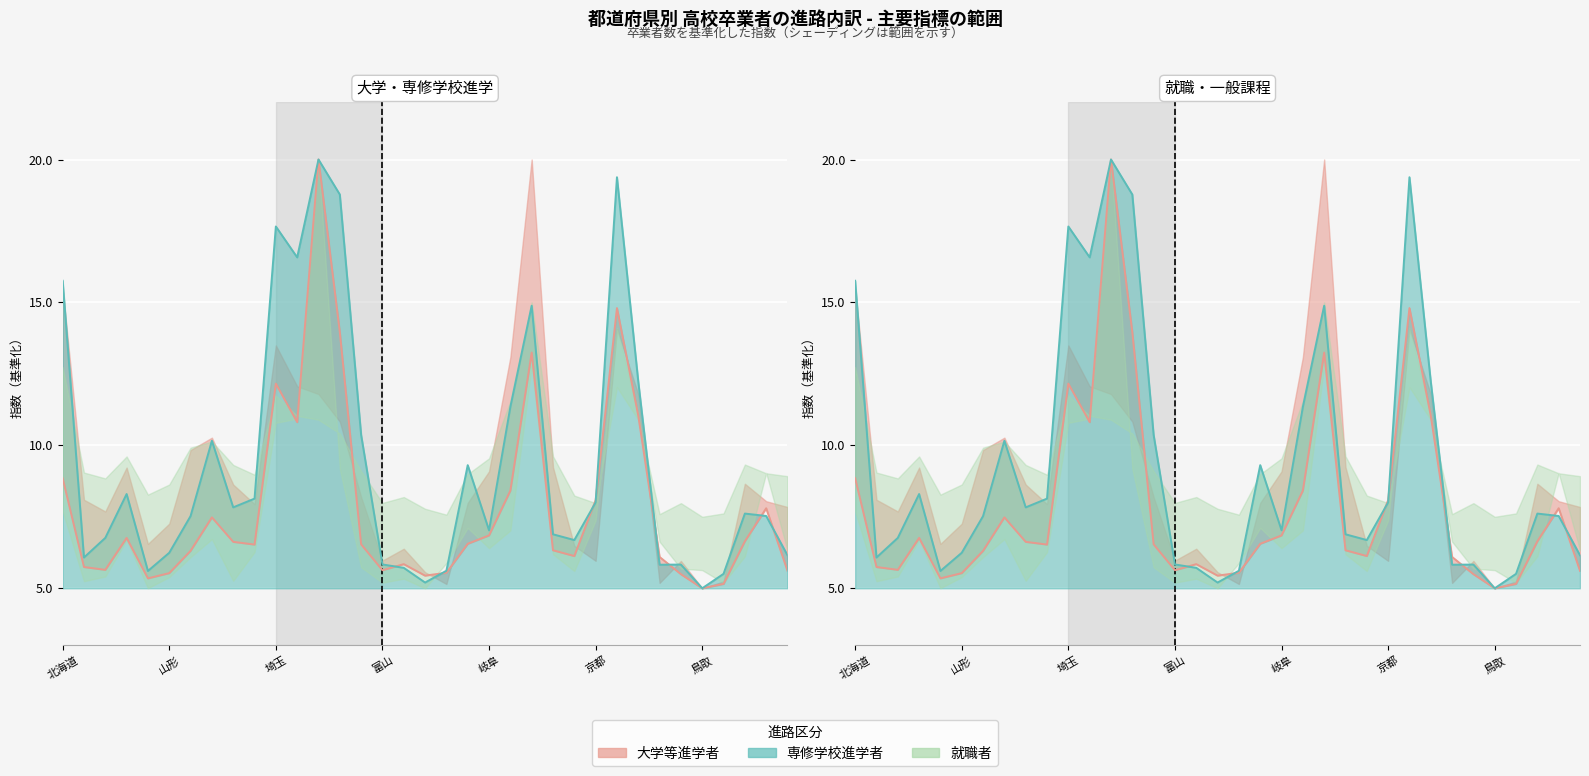

Read the 専修学校進学者 value at 北海道.

15.8